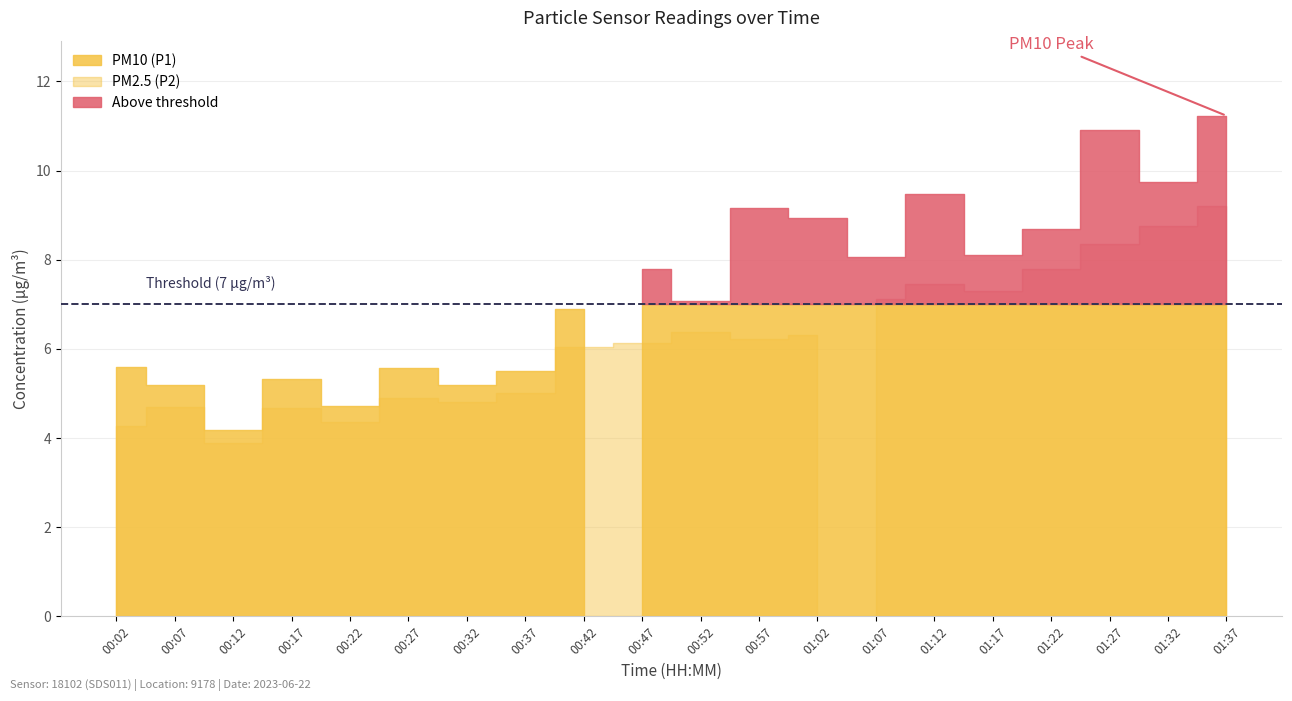

True or false: PM10 (P1) and PM2.5 (P2) cross at least once.

False